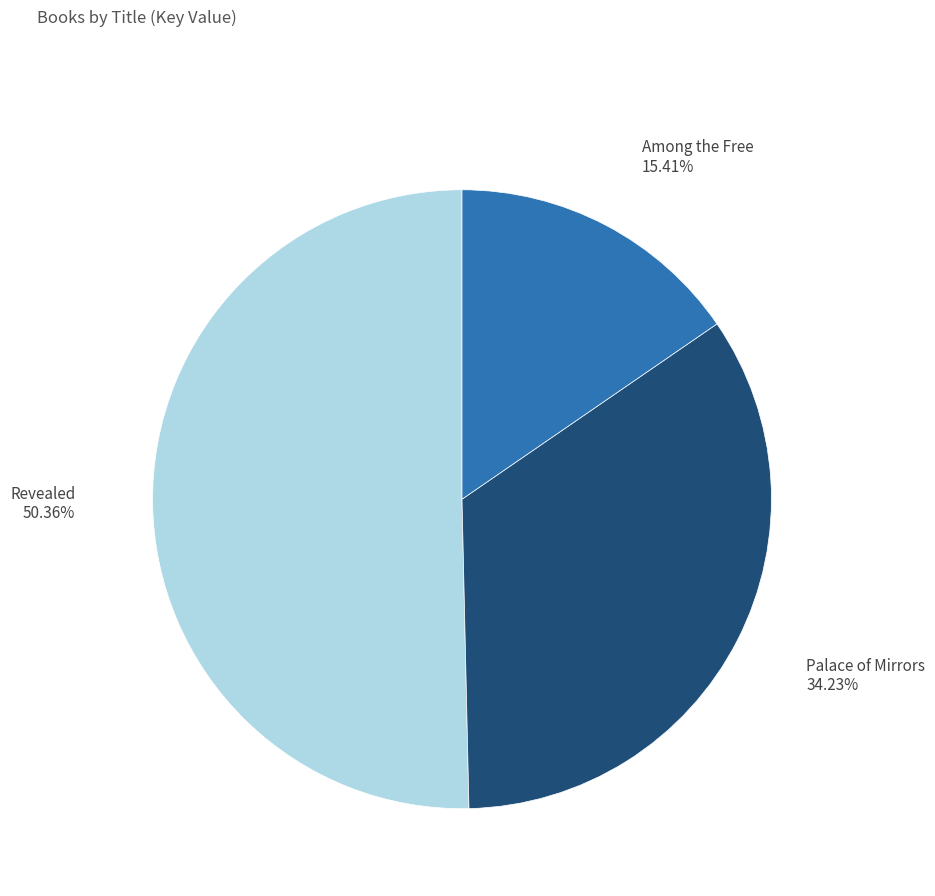

True or false: Revealed accounts for 61% of the total.

False